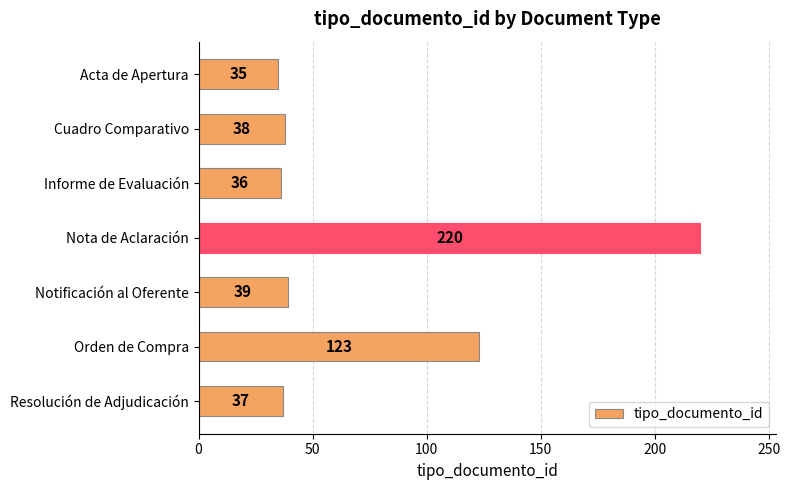

List the labels in order of value, largest first.

Nota de Aclaración, Orden de Compra, Notificación al Oferente, Cuadro Comparativo, Resolución de Adjudicación, Informe de Evaluación, Acta de Apertura